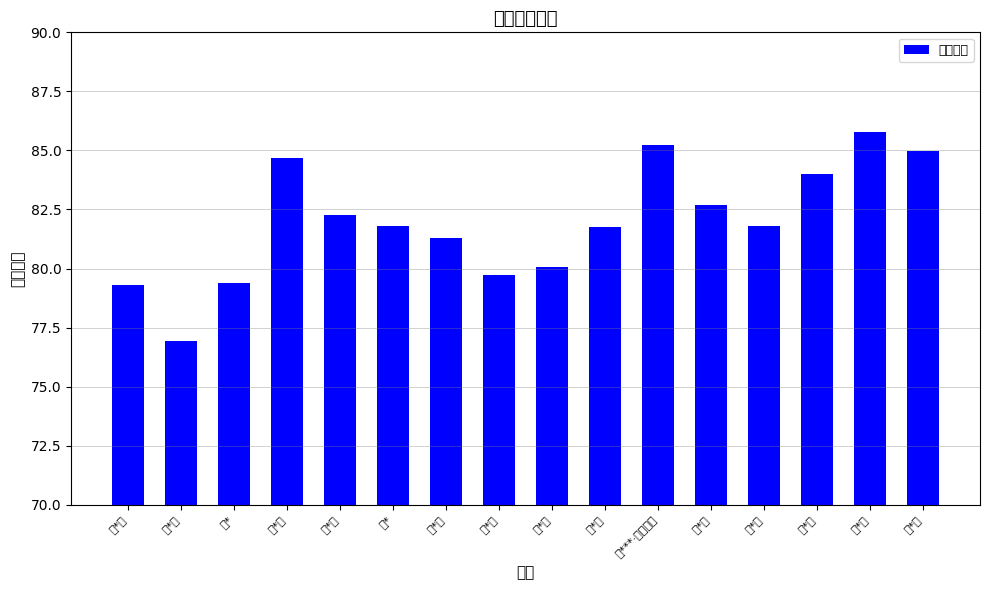

Count the number of values greater than 81.

11